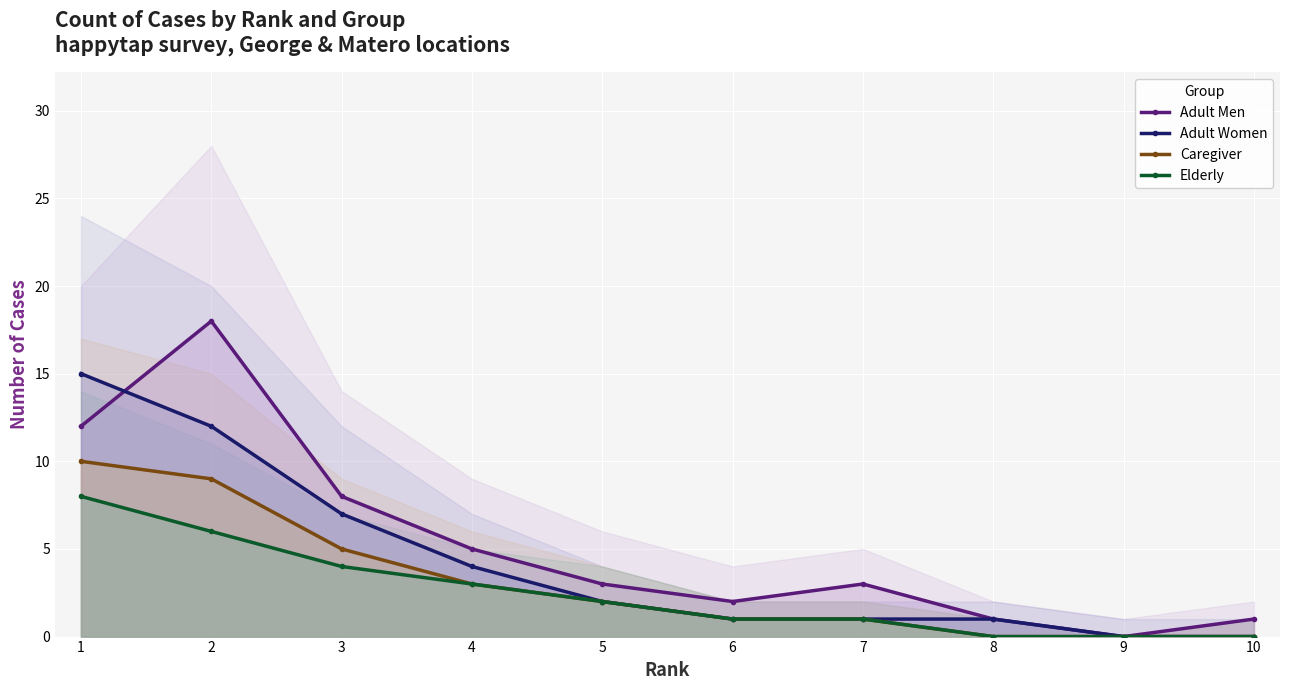

Rank the series by their average value, from highest to lowest.

Adult Men, Adult Women, Caregiver, Elderly